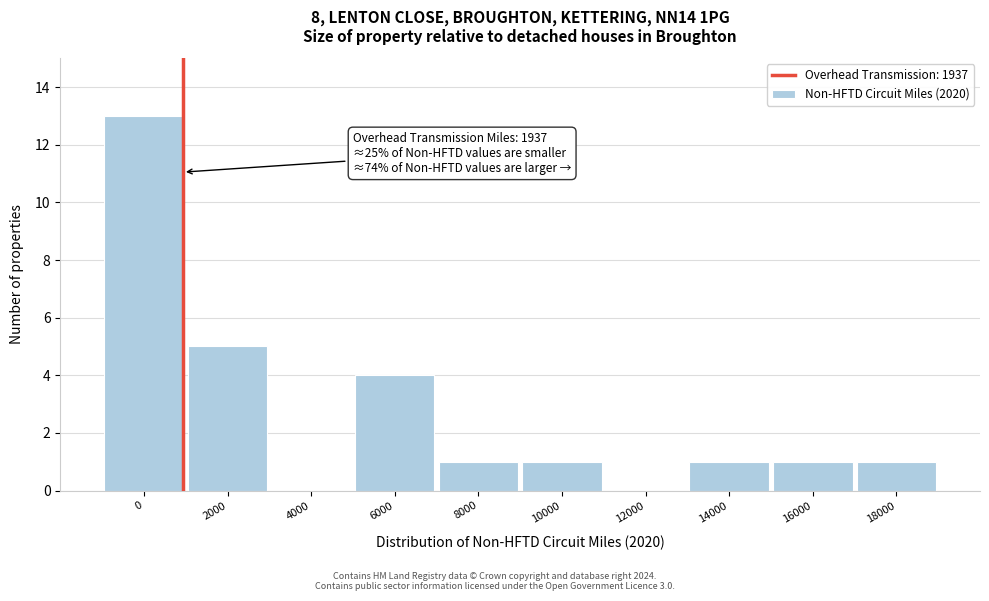

Reading left to right, transcribe all the data shown in this chart.

0=13	2000=5	4000=0	6000=4	8000=1	10000=1	12000=0	14000=1	16000=1	18000=1